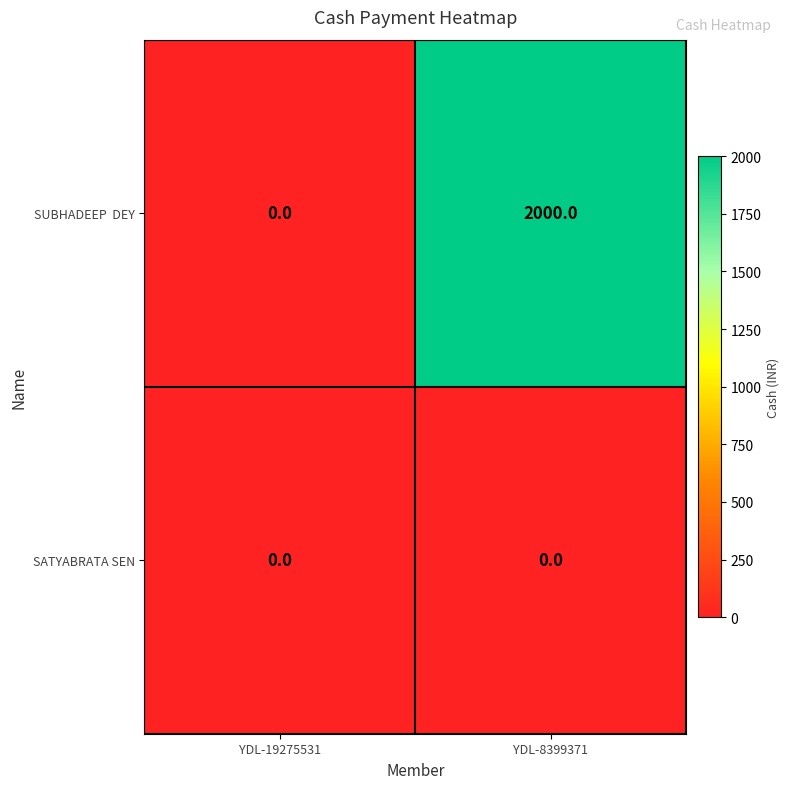

At which category is the sum across all series the highest?

YDL-8399371